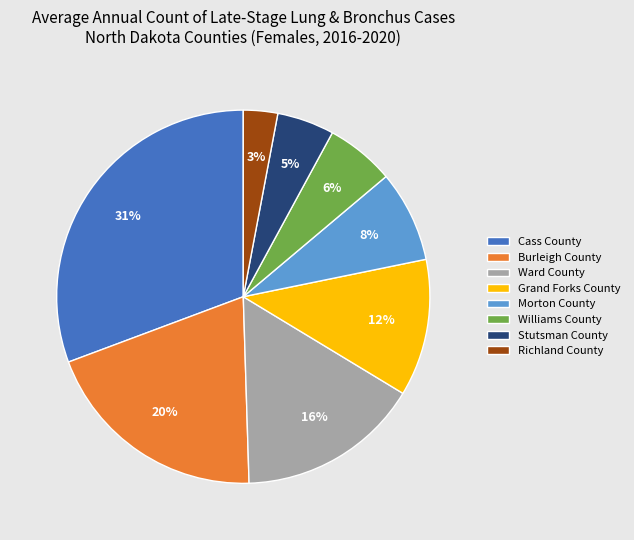

How many segments does this pie chart have?

8